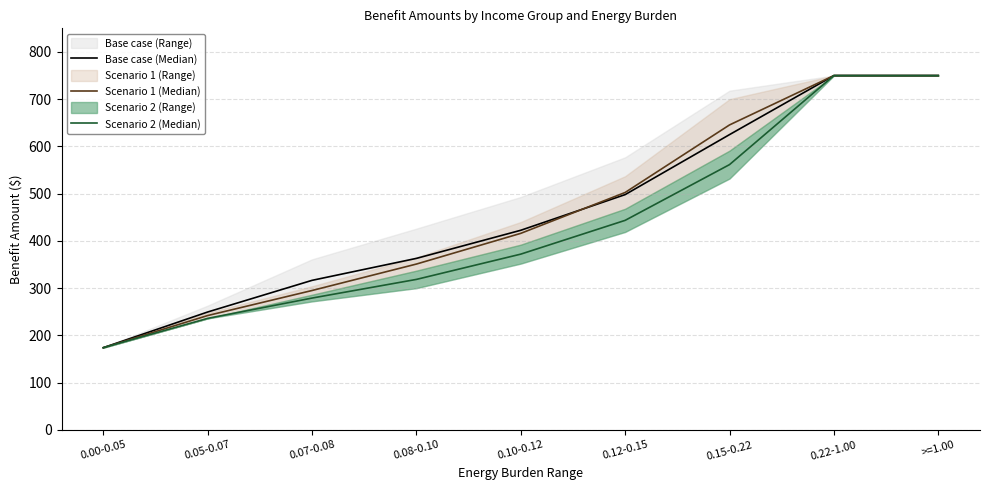

Where is Scenario 1 (Median) nearest to the value 462?

0.12-0.15